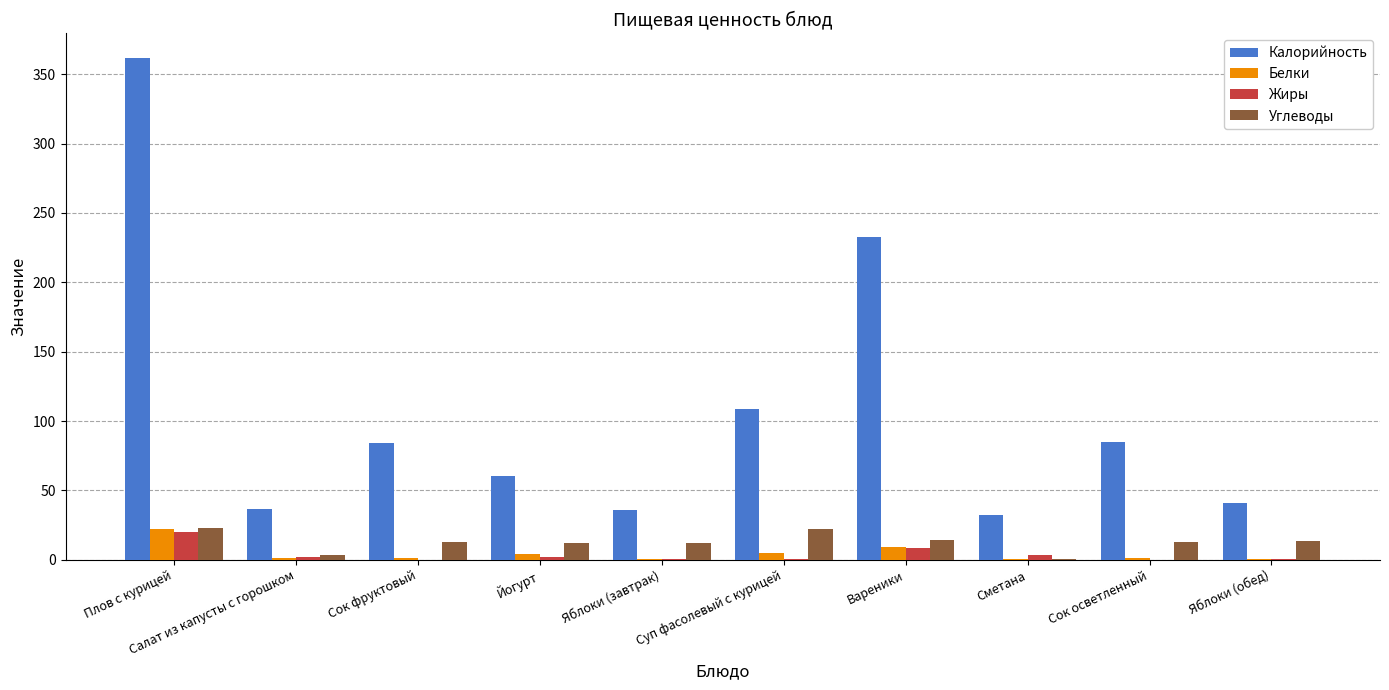

How many data points does each series have?

10